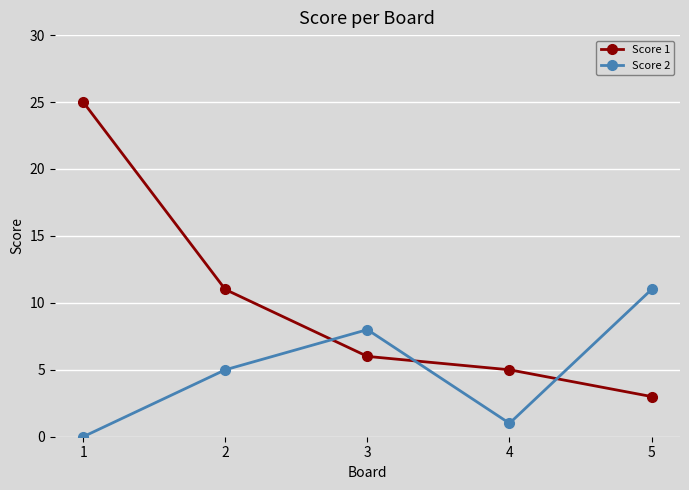

What are all the series names shown in the legend?

Score 1, Score 2